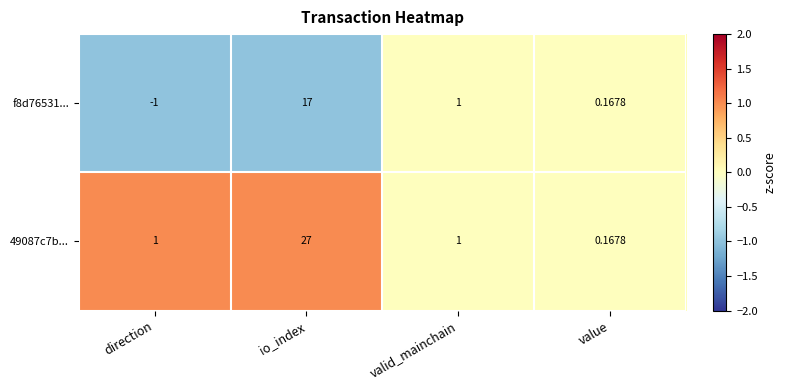

Which series has the largest total across all categories?

49087c7b...